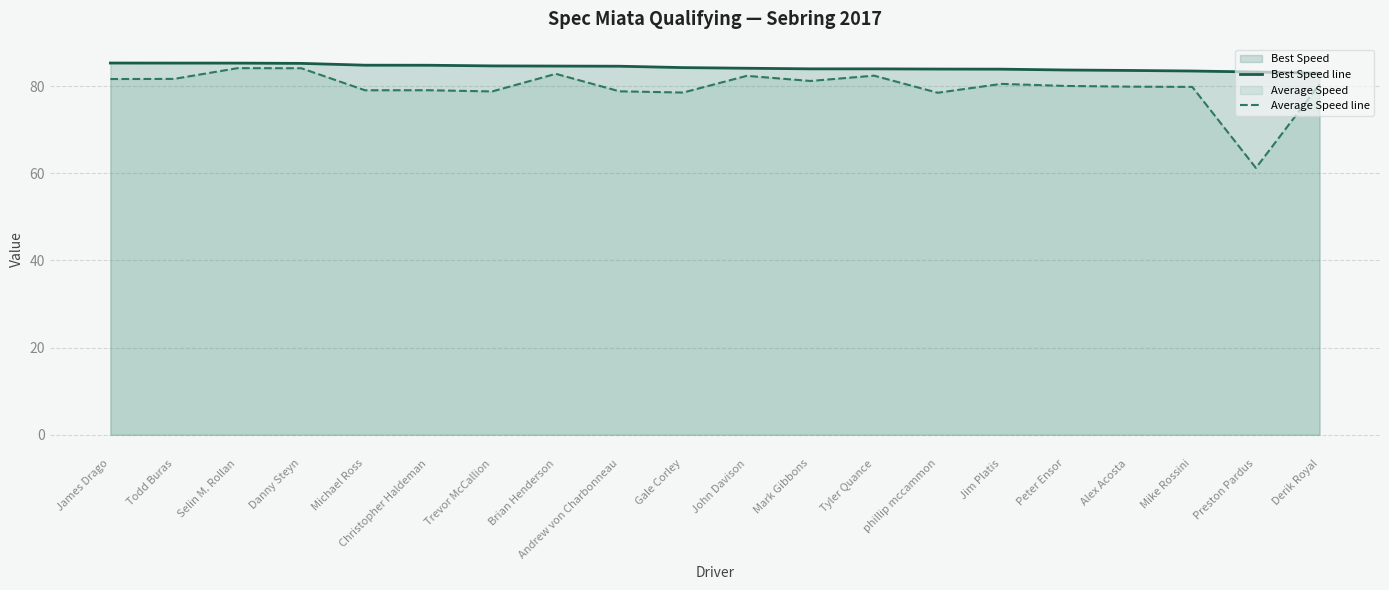

Which series has the largest total across all categories?

Best Speed line